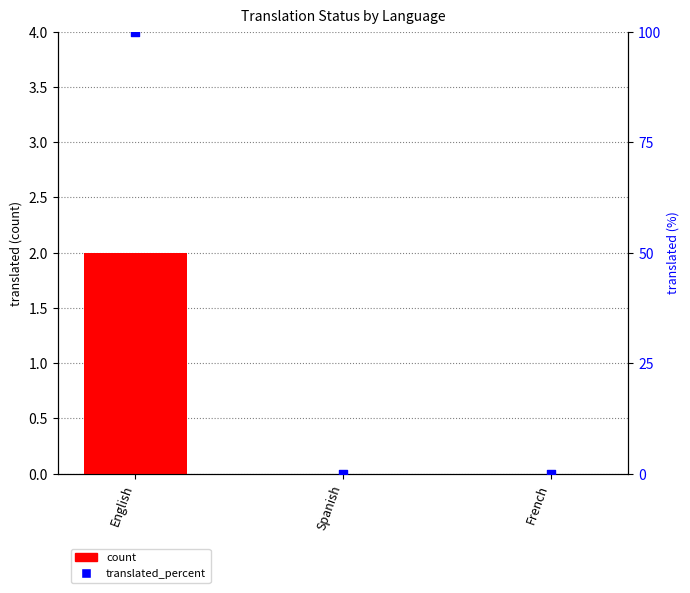

Which series contains the highest Y value?

percentile rank within the sample